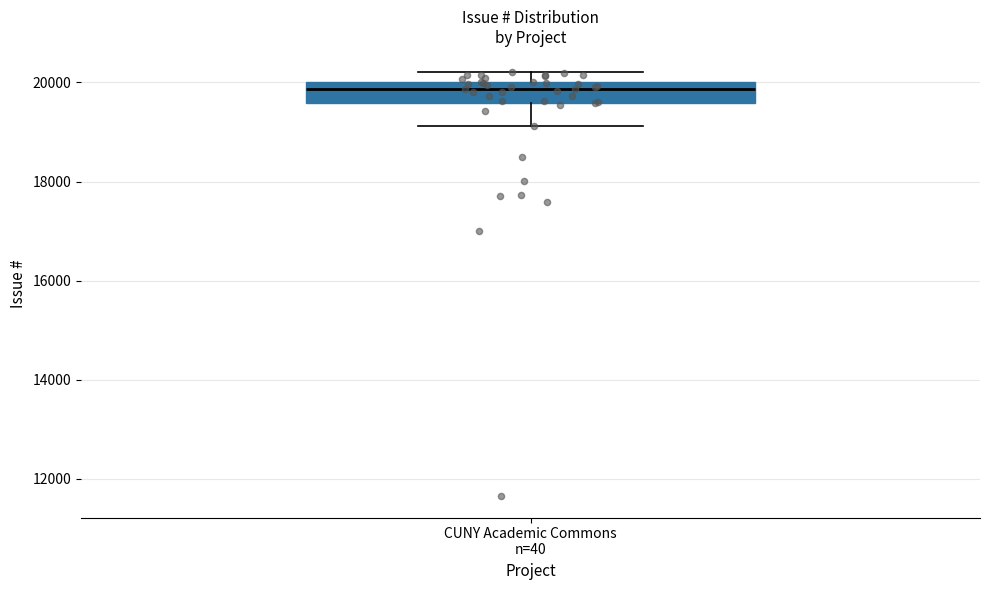

Read this box plot against the y-axis: the position of the median line, the range covered by the box, and the ends of both whiskers. The values are not printed on the chart, so give them approximately, as read against the axis.

median 19800, box 19600 to 20000, whiskers 19200 to 20200